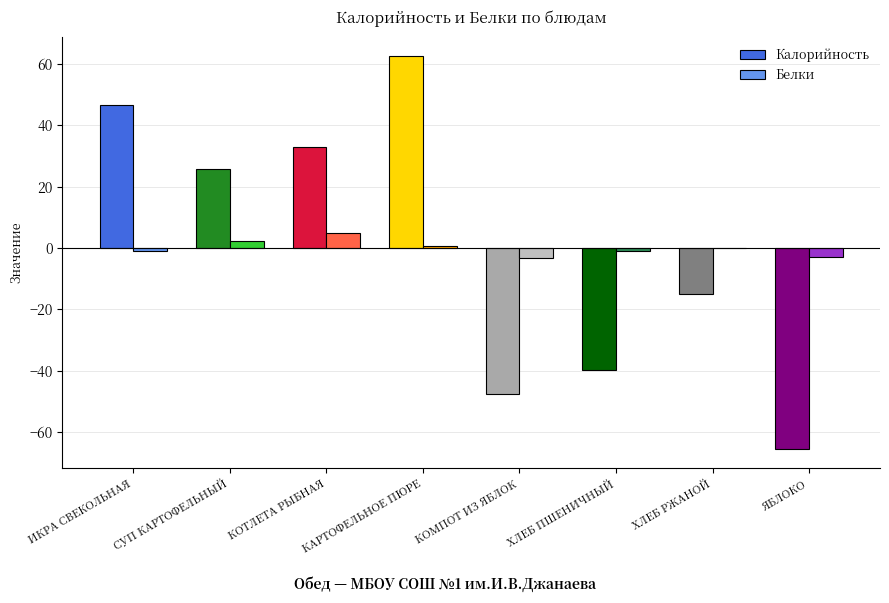

Are the bars horizontal?

No